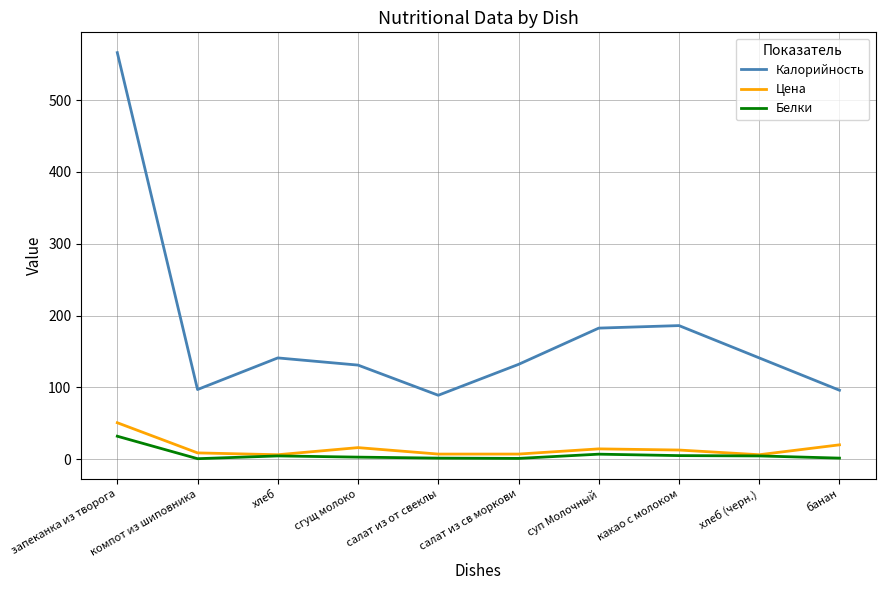

Which series has the widest spread of values?

Калорийность